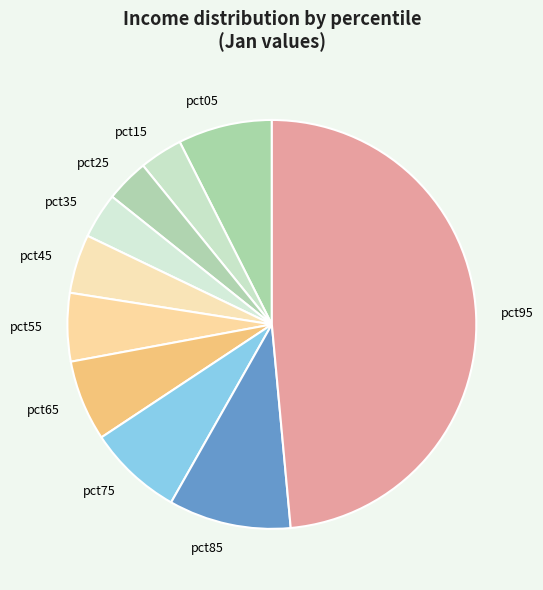

Which category has the biggest portion of the pie?

pct95